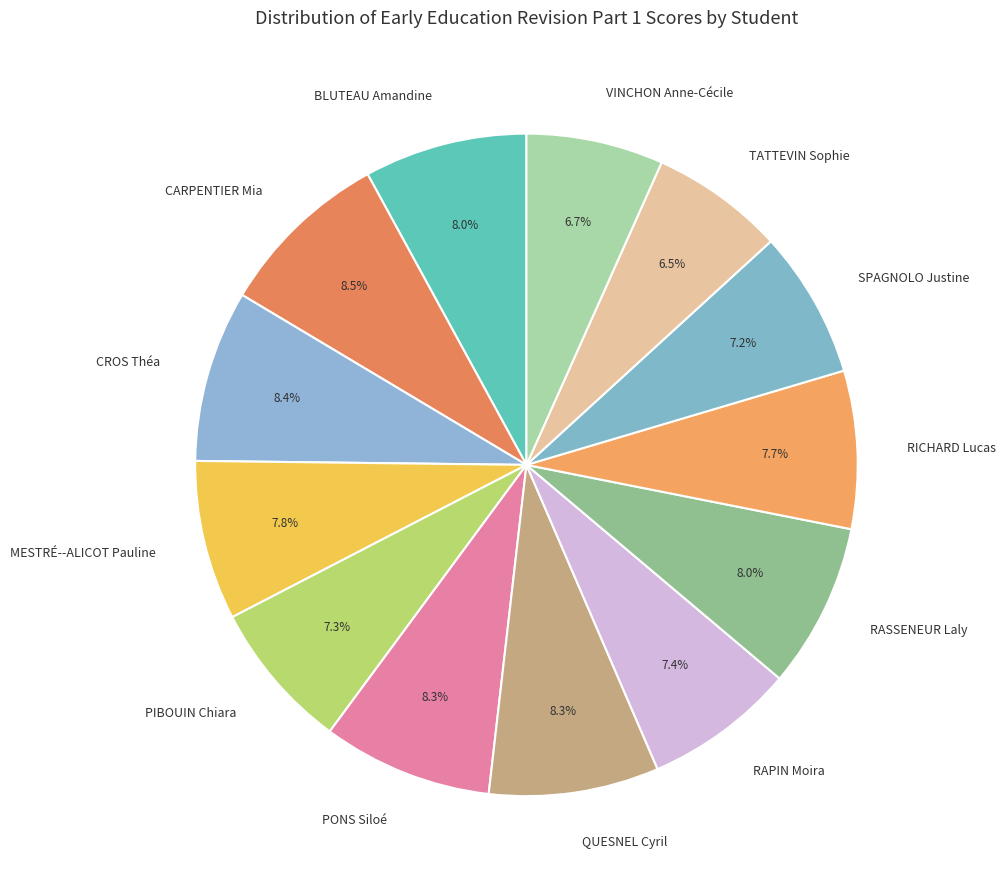

Is it true that VINCHON Anne-Cécile is 18% of the pie?

False